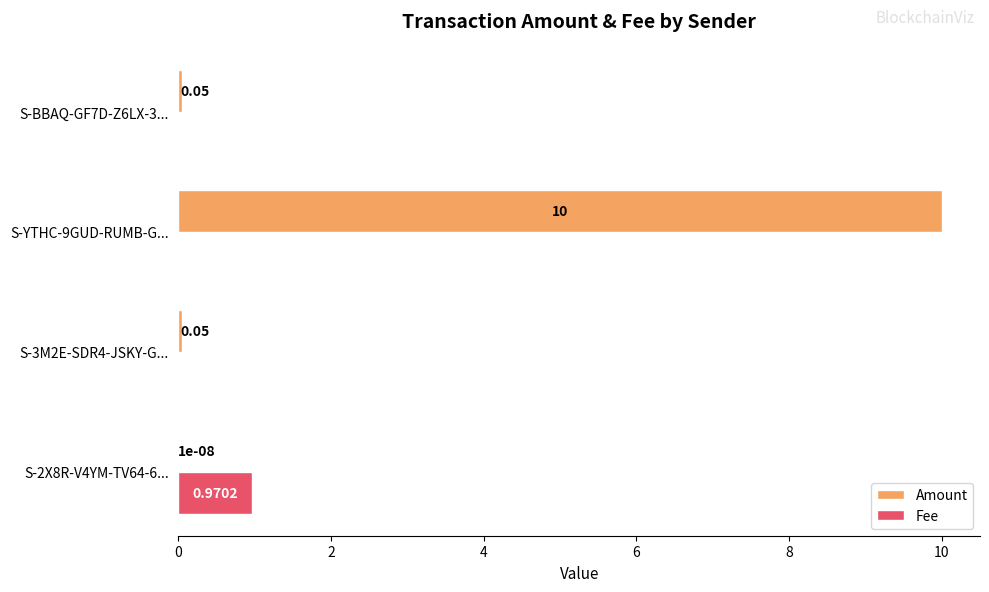

Between S-2X8R-V4YM-TV64-6... and S-3M2E-SDR4-JSKY-G..., which series saw the biggest shift?

Fee